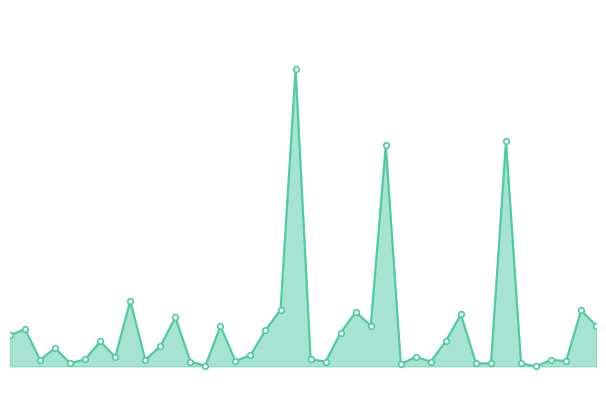

What is the value of the 23rd point from the left?

20096